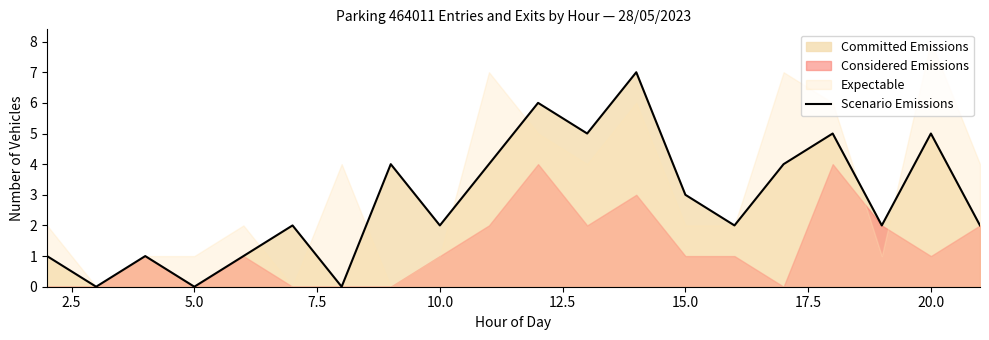

Is it true that Scenario Emissions equals 5 at 20.0?

True